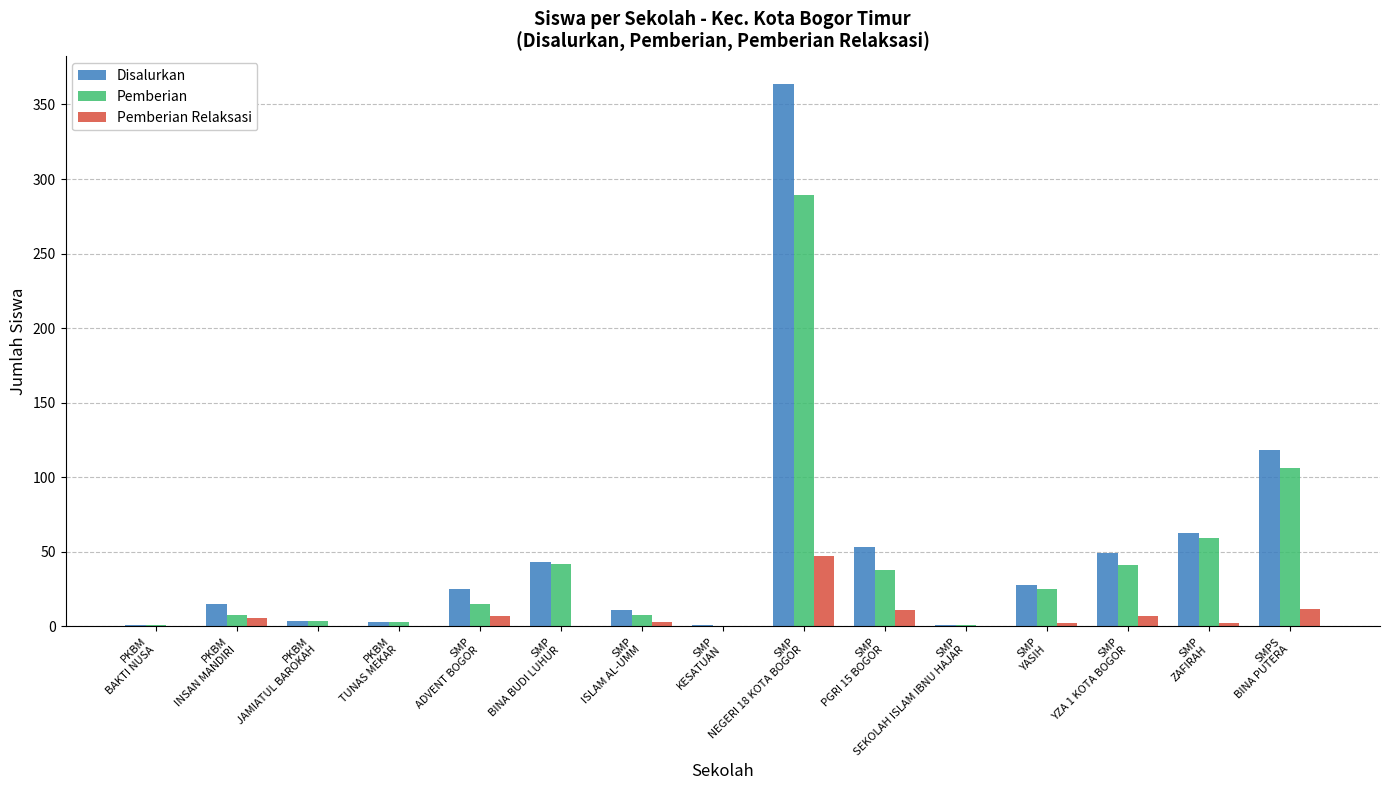

True or false: Pemberian has a value of 159 at SMPS
BINA PUTERA.

False